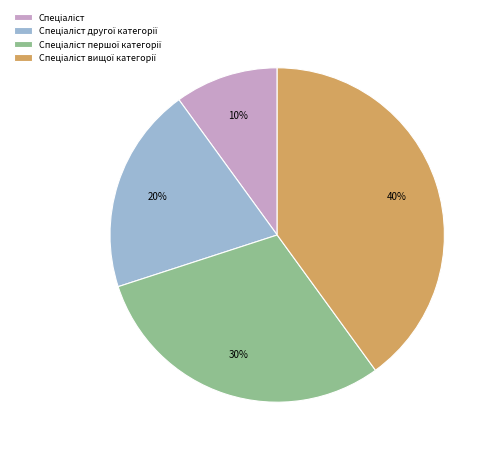

To the nearest percent, what is the average slice percentage?

25%